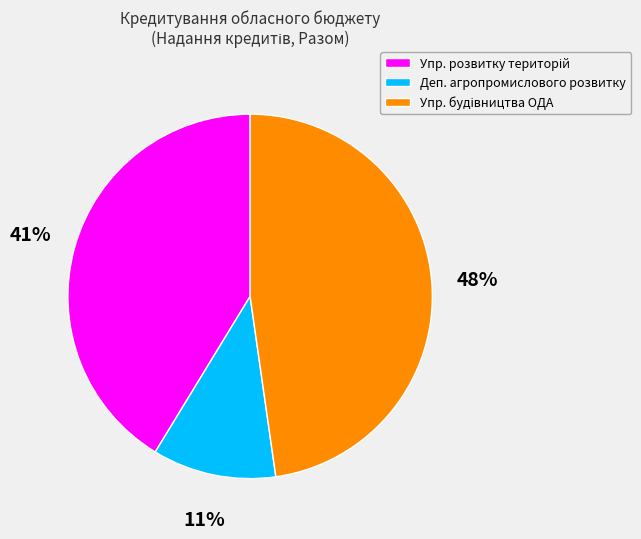

True or false: Деп. агропромислового розвитку accounts for 22% of the total.

False